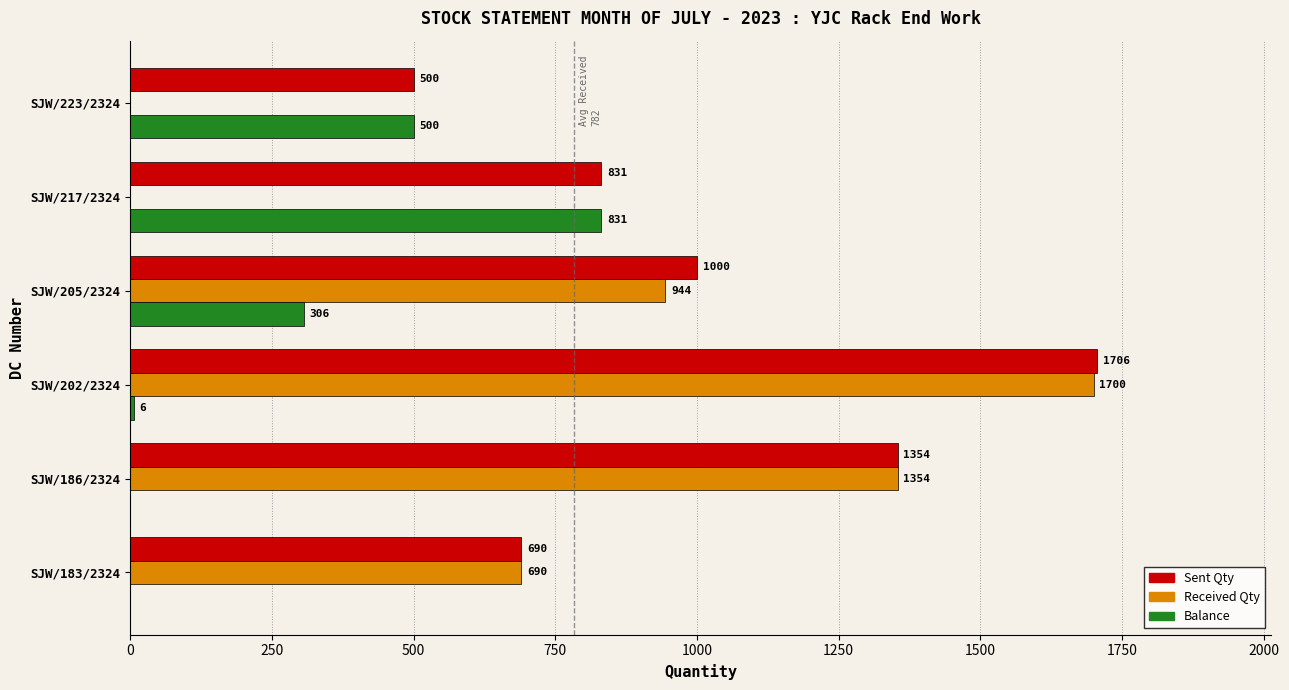

What is the sum of all Balance values?

1643